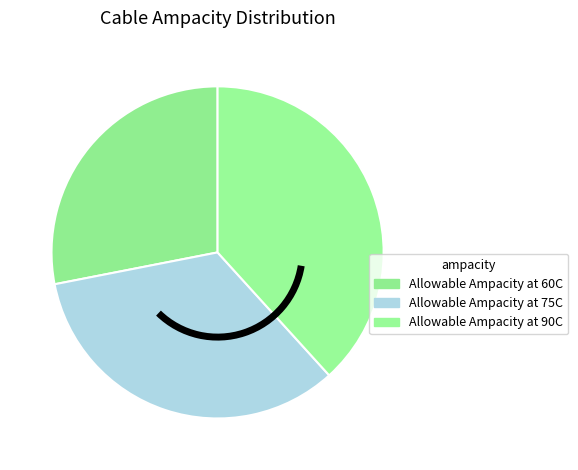

How many slices are in this pie chart?

3